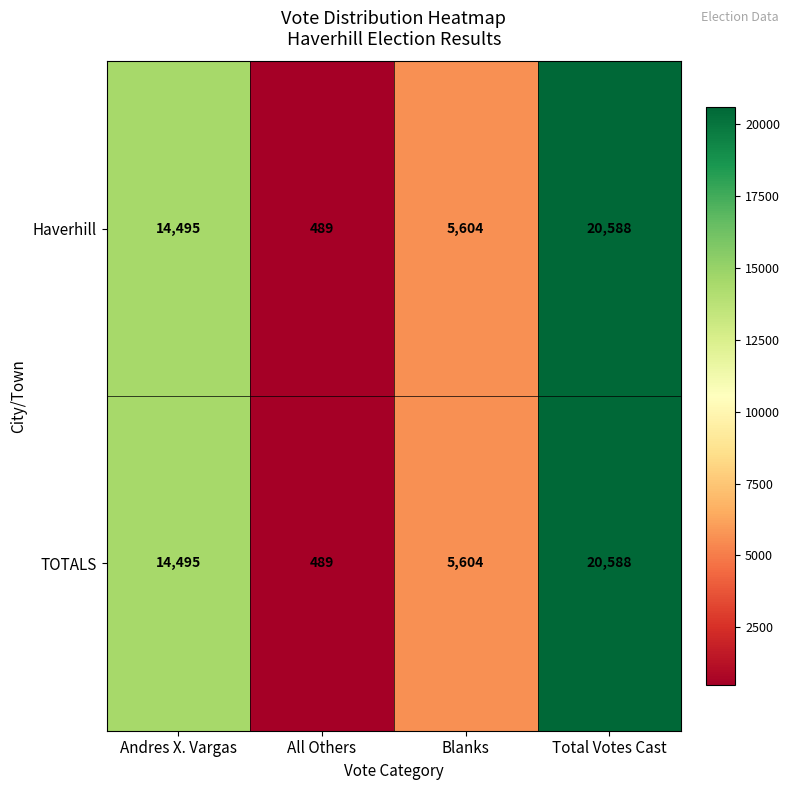

Is it true that Haverhill equals 489 at All Others?

True